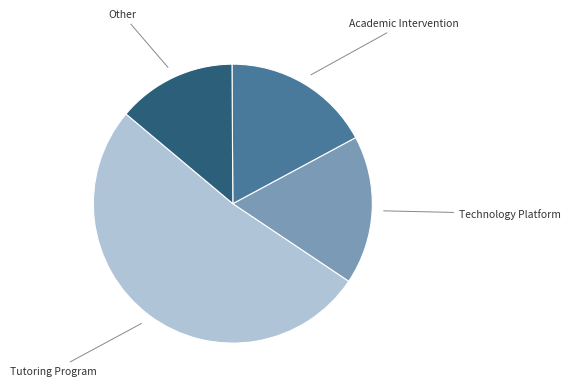

Is the sum of Technology Platform and Tutoring Program greater than half?

Yes